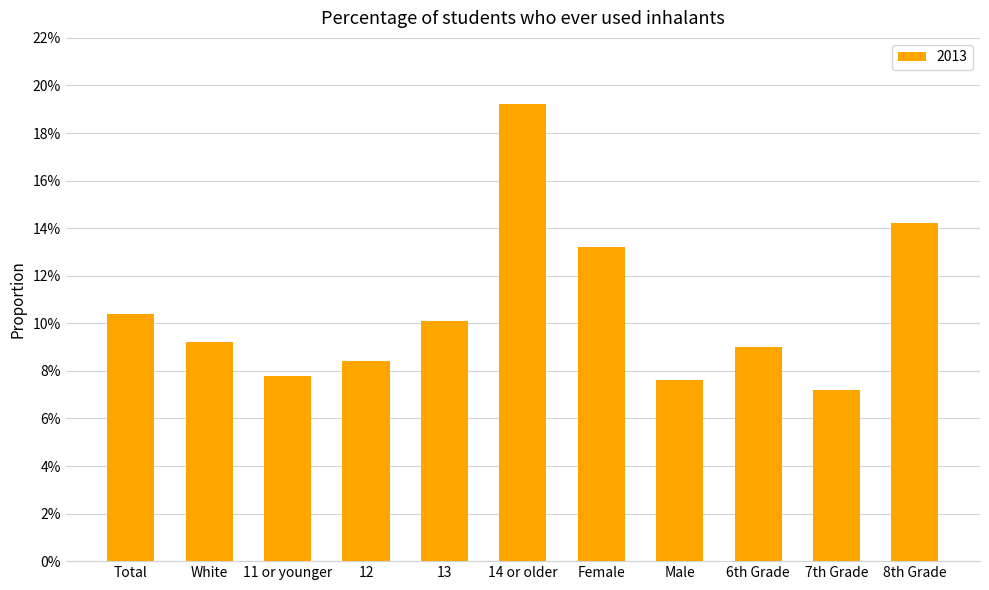

Are the bars horizontal?

No